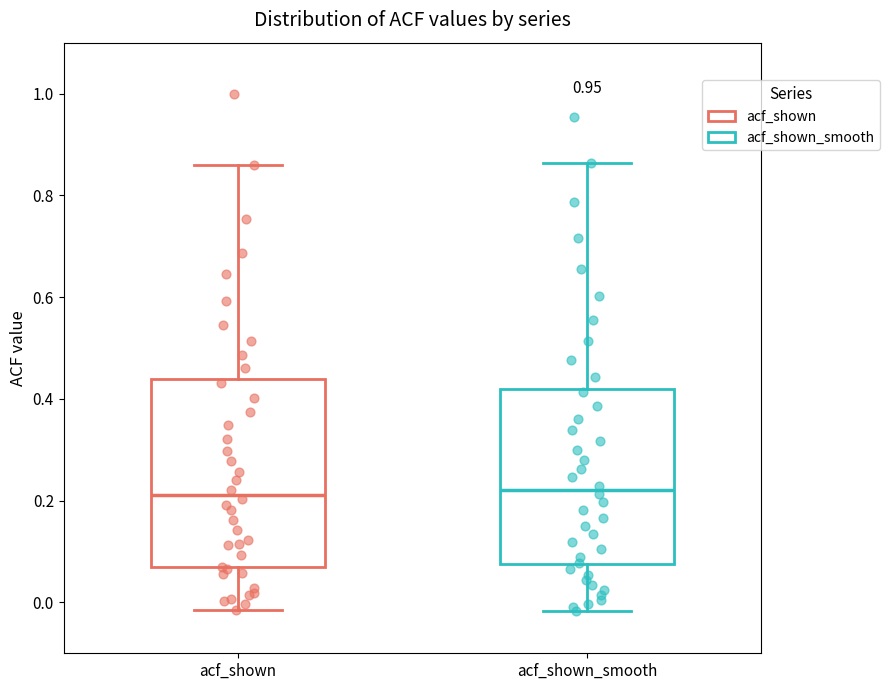

Which box is the tallest, from its lower edge to its upper edge?

acf_shown